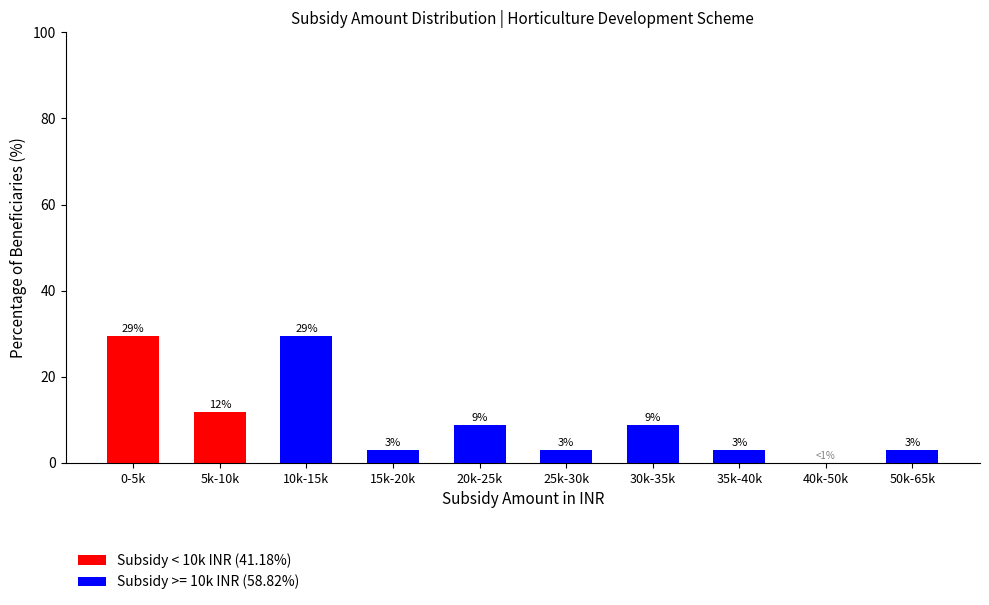

Reading right to left, transcribe the values for Subsidy < 10k INR (41.18%).

50k-65k=0.0	40k-50k=0.0	35k-40k=0.0	30k-35k=0.0	25k-30k=0.0	20k-25k=0.0	15k-20k=0.0	10k-15k=0.0	5k-10k=11.8	0-5k=29.4